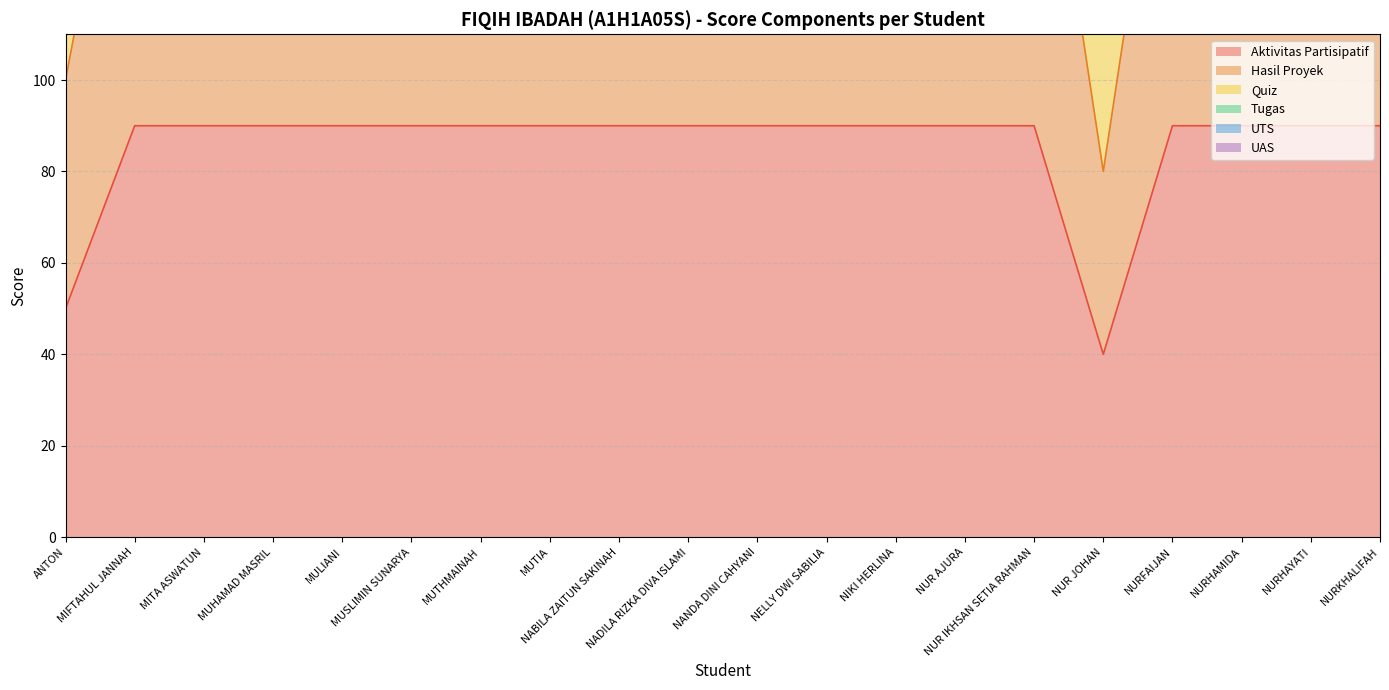

Reading left to right, transcribe all the data shown in this chart.

Aktivitas Partisipatif: 50	90	90	90	90	90	90	90	90	90	90	90	90	90	90	40	90	90	90	90
Hasil Proyek: 100	180	180	180	180	180	180	180	180	180	180	180	180	180	180	80	180	180	180	180
Quiz: 150	270	270	270	270	270	270	270	270	270	270	270	270	270	270	120	270	270	270	270
Tugas: 300	510	510	510	510	510	510	510	510	510	510	510	510	510	510	240	510	510	510	510
UTS: 250	430	430	430	430	430	430	430	430	430	430	430	430	430	430	200	430	430	430	430
UAS: 200	350	350	350	350	350	350	350	350	350	350	350	350	350	350	160	350	350	350	350